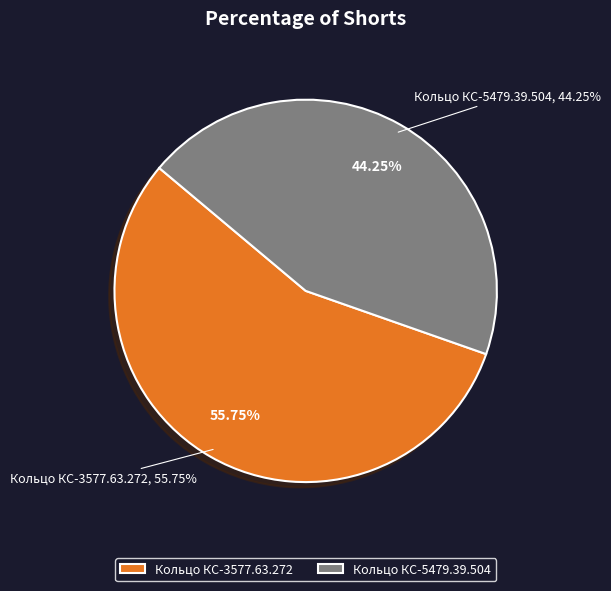

Rank the categories by value from highest to lowest.

Кольцо КС-3577.63.272, Кольцо КС-5479.39.504